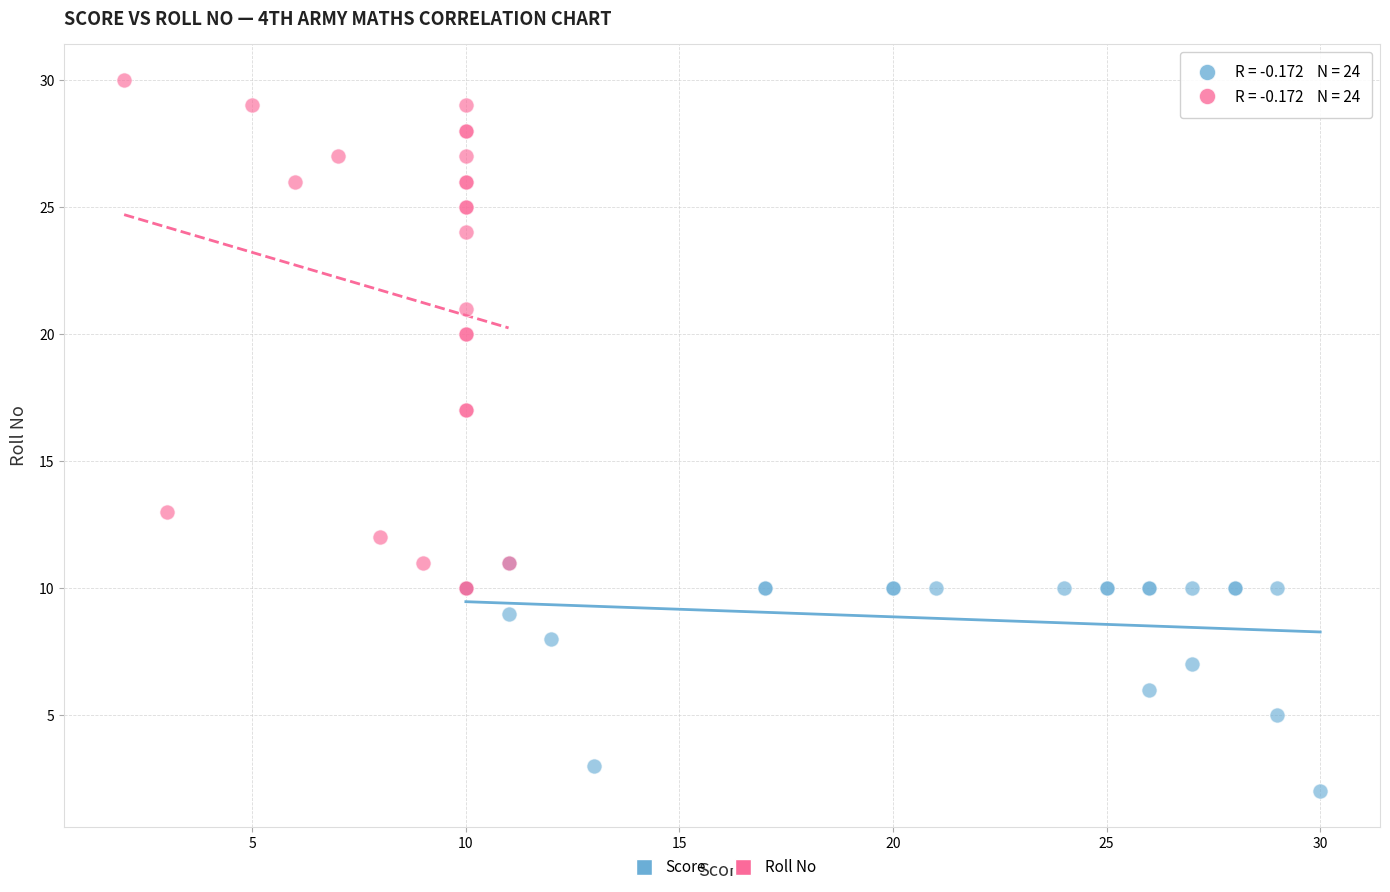

Which series contains the lowest Y value?

Score